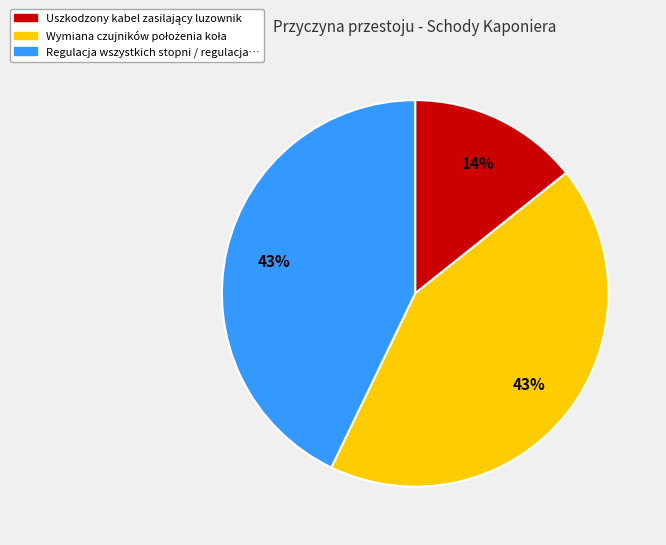

To the nearest percent, what portion does Regulacja wszystkich stopni / regulacja… represent?

43%